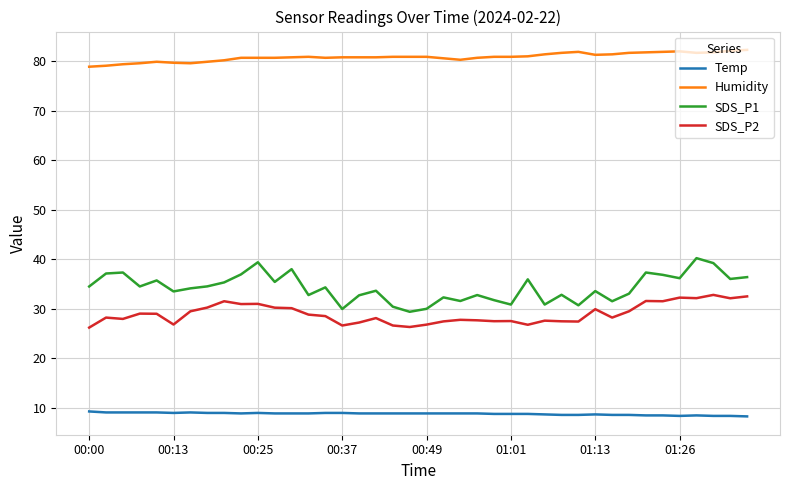

What is the maximum value shown in the chart?

82.3